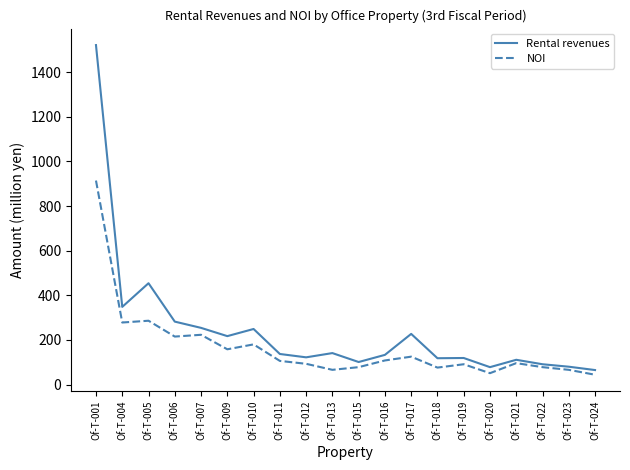

True or false: Rental revenues has more than 2 points higher than both neighbors.

True